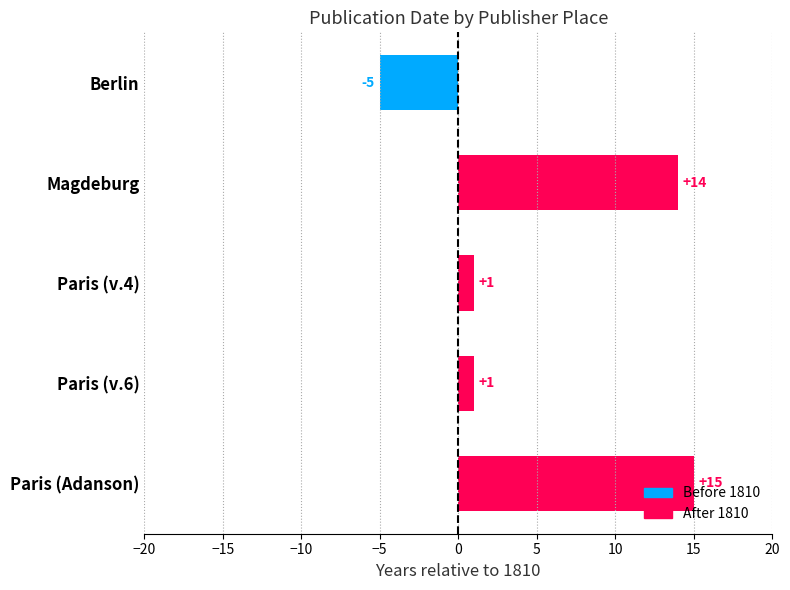

What is the approximate value at Paris (Adanson)?

15